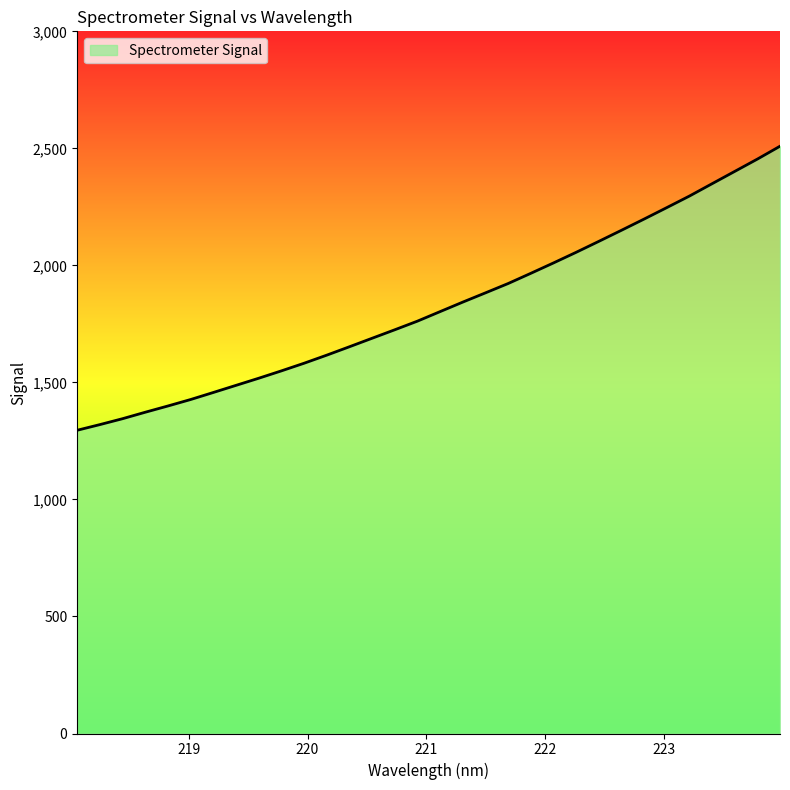

What is the maximum value shown in the chart?

2509.1